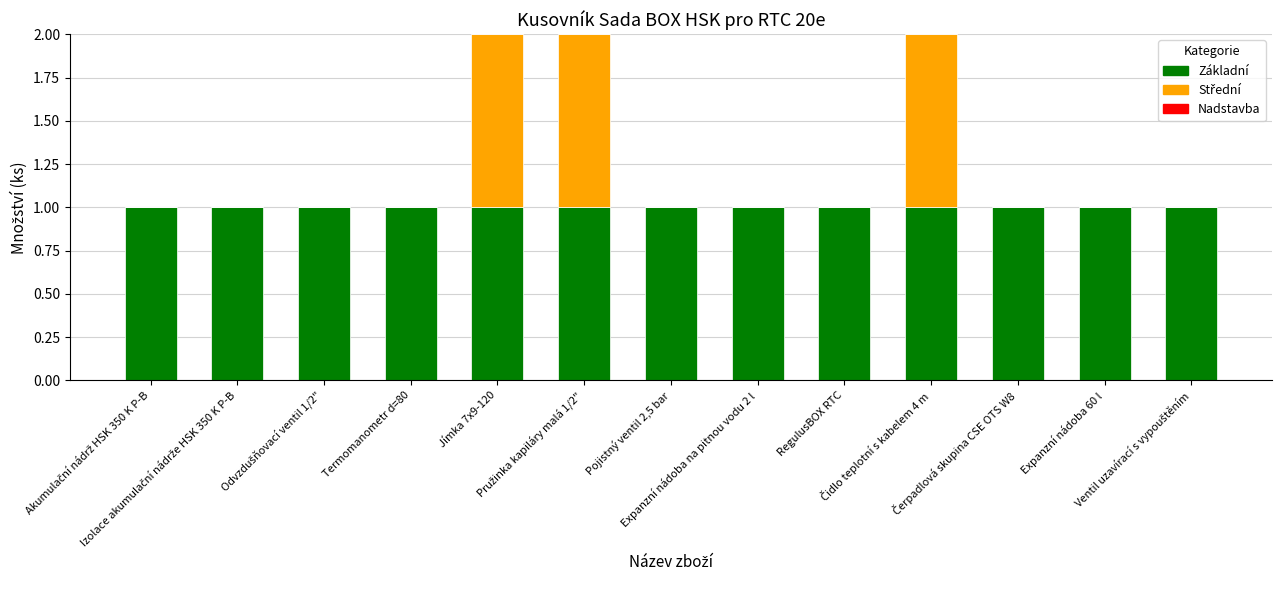

Are the bars horizontal?

No